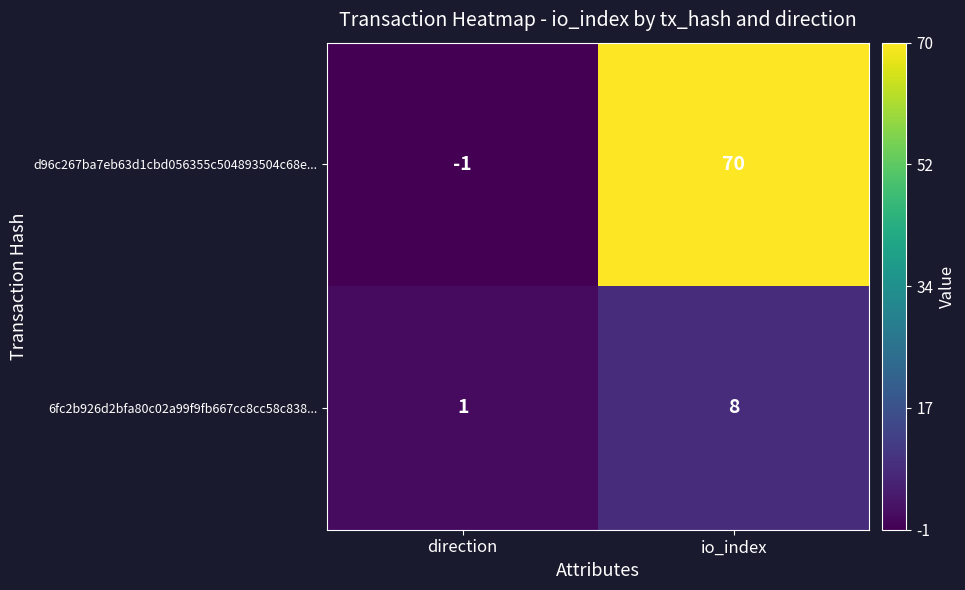

True or false: 6fc2b926d2bfa80c02a99f9fb667cc8cc58c838... has a value of 3 at io_index.

False